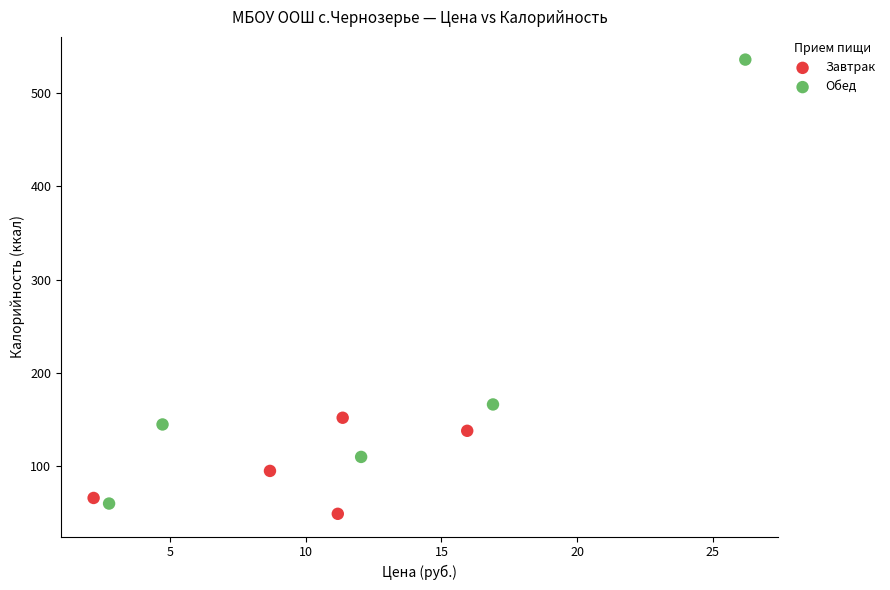

Which series contains the lowest Y value?

Завтрак